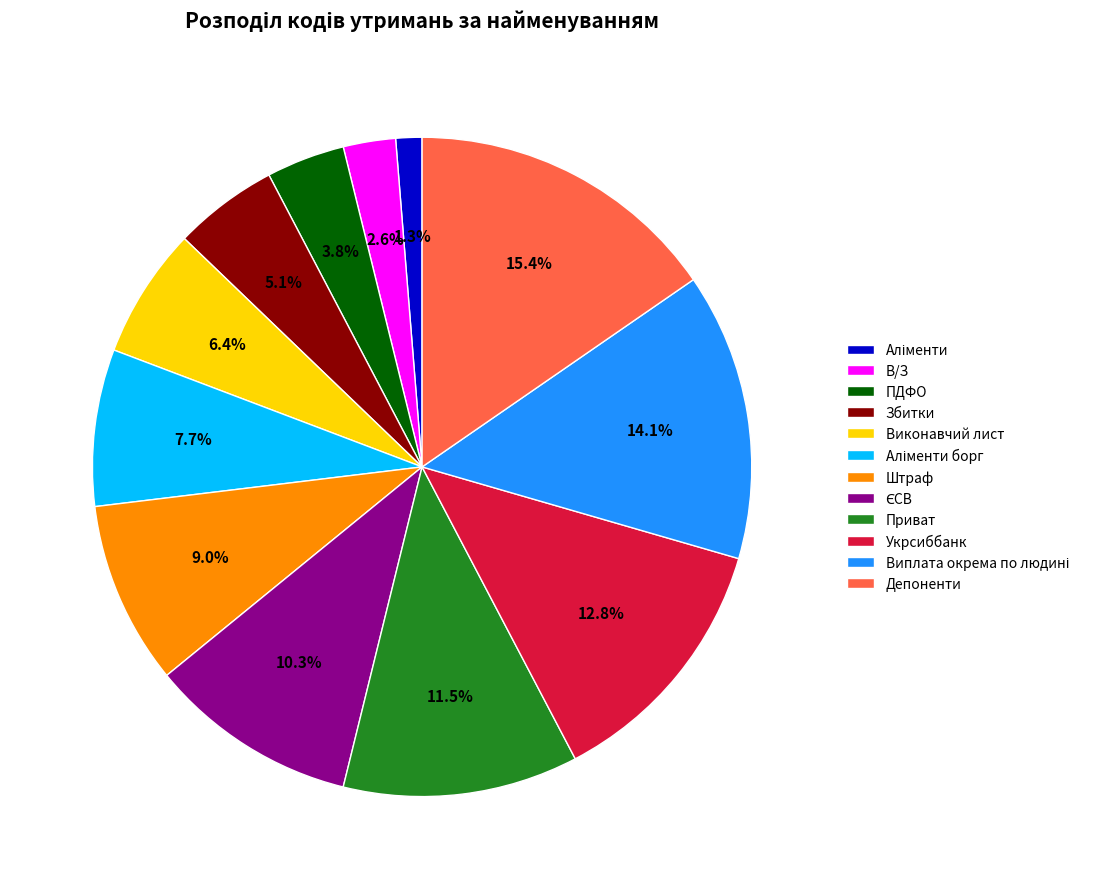

How many slices are in this pie chart?

12